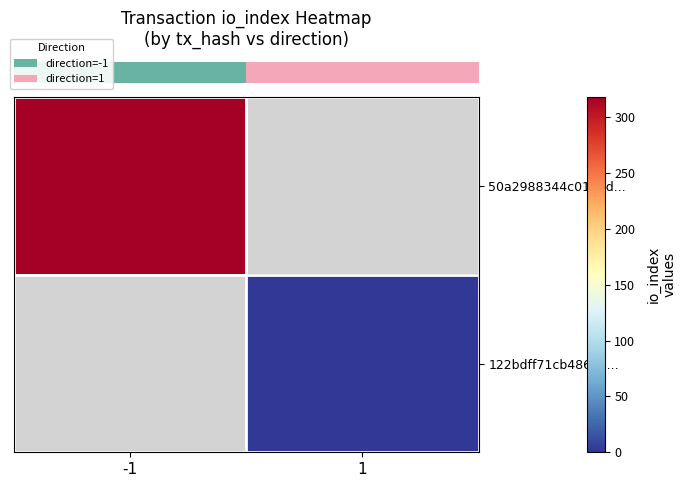

Count the number of data series in this chart.

2